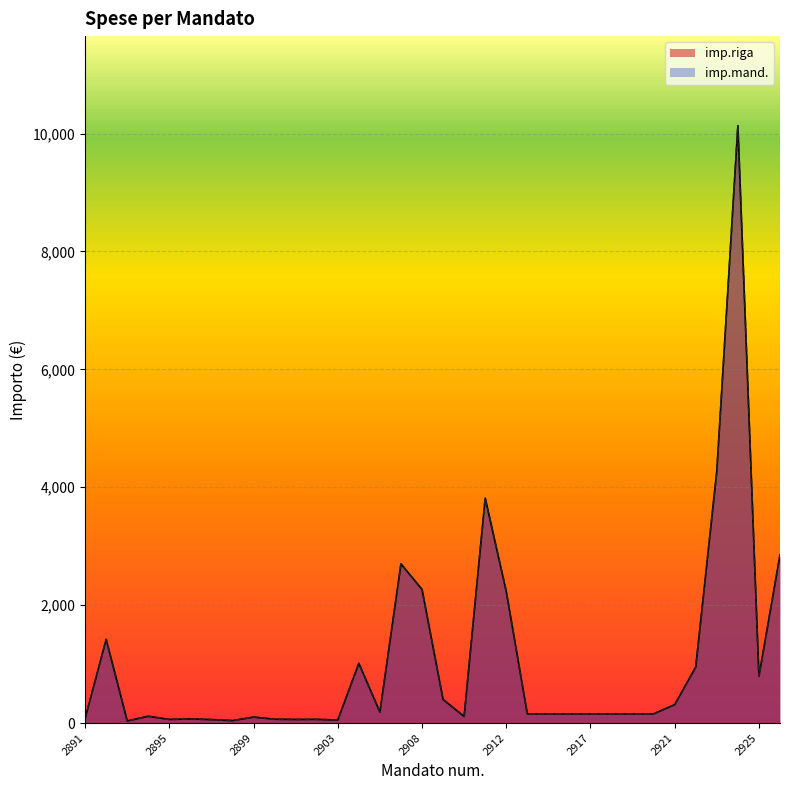

What are all the series names shown in the legend?

imp.riga, imp.mand.